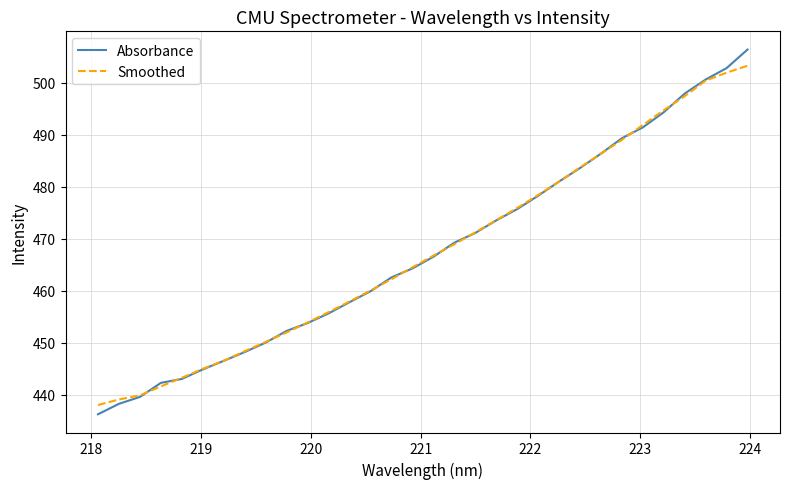

True or false: Absorbance has more than 0 points higher than both neighbors.

False